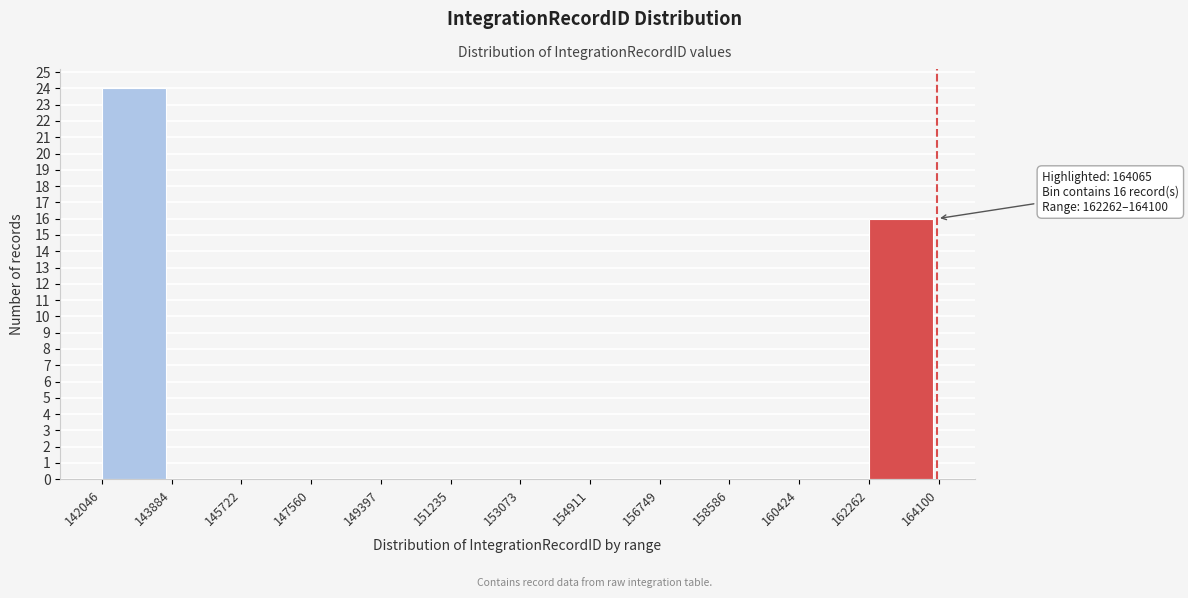

Which range on the x-axis has the tallest bar?

142046 to 143884